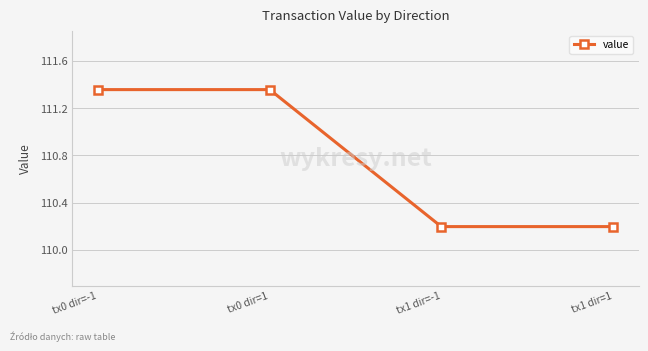

What is the minimum value shown in the chart?

110.2